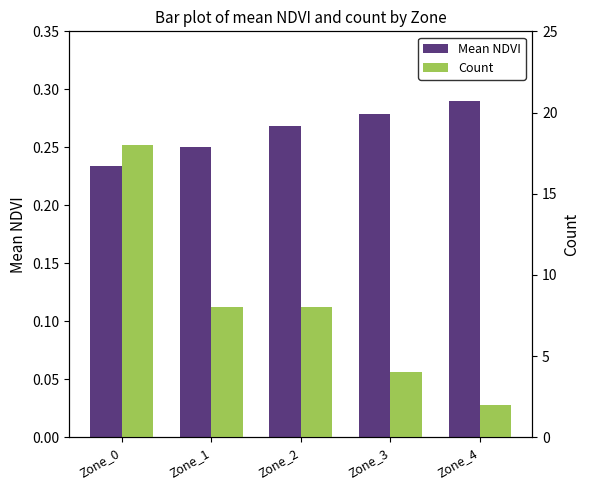

How many Mean NDVI values are between 0 and 1?

5